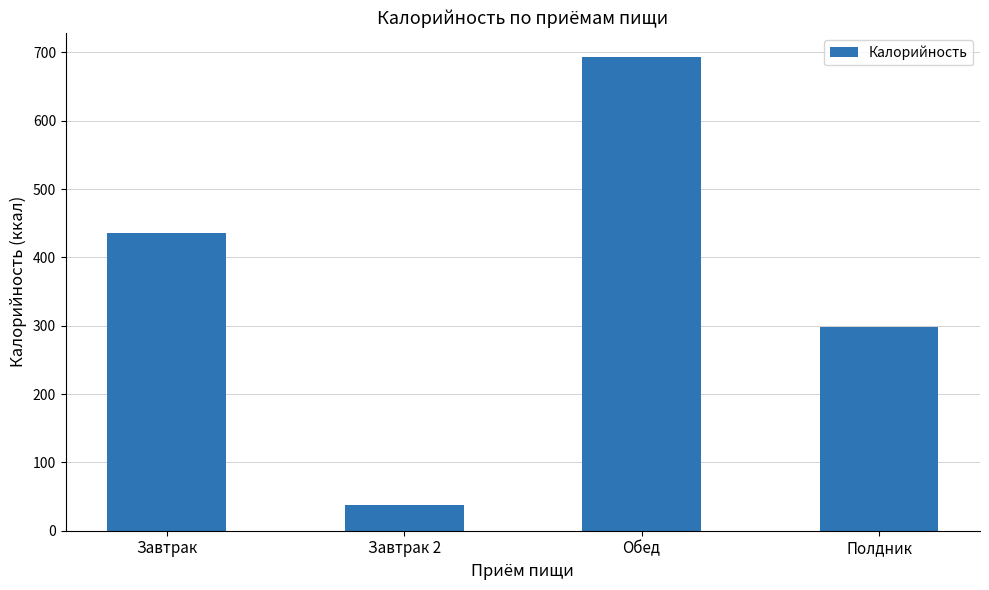

What value does the data have at Завтрак?

436.3